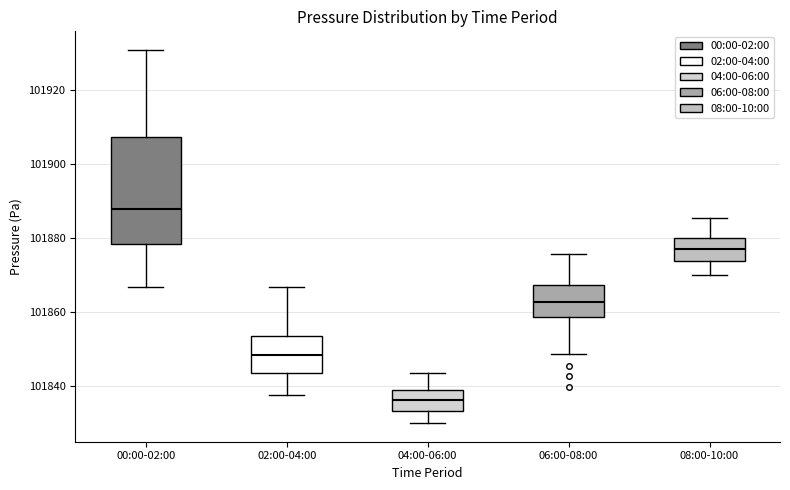

Comparing the boxes themselves (not the whiskers), which one is the tallest?

00:00-02:00